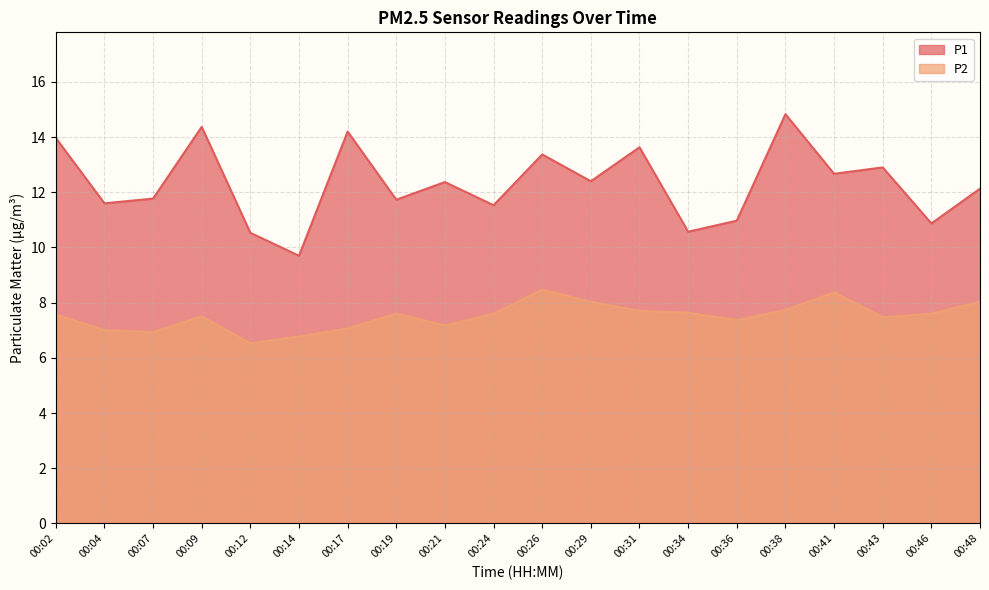

Reading right to left, what are all the values shown in this chart?

P1: 12.1	10.9	12.9	12.7	14.8	11.0	10.6	13.6	12.4	13.4	11.5	12.4	11.7	14.2	9.7	10.5	14.4	11.8	11.6	14.0
P2: 8.0	7.6	7.5	8.4	7.7	7.4	7.6	7.7	8.0	8.5	7.6	7.2	7.6	7.1	6.8	6.5	7.5	6.9	7.0	7.6